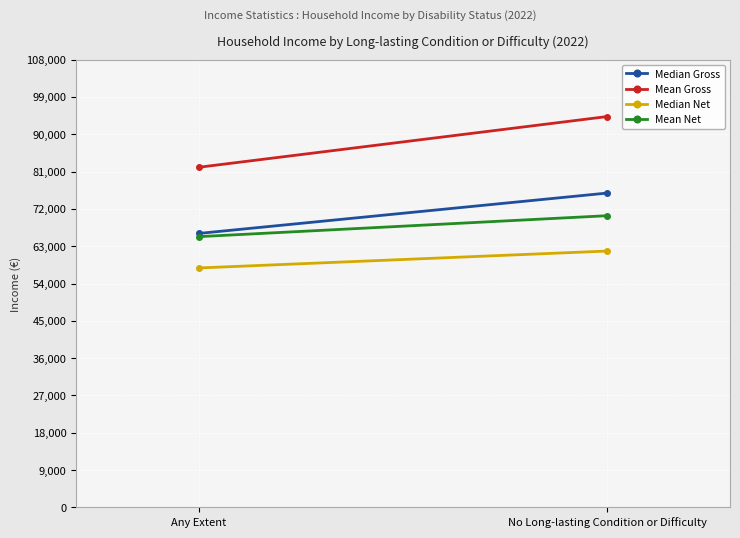

Rank the series at Any Extent from highest to lowest value.

Mean Gross, Median Gross, Mean Net, Median Net